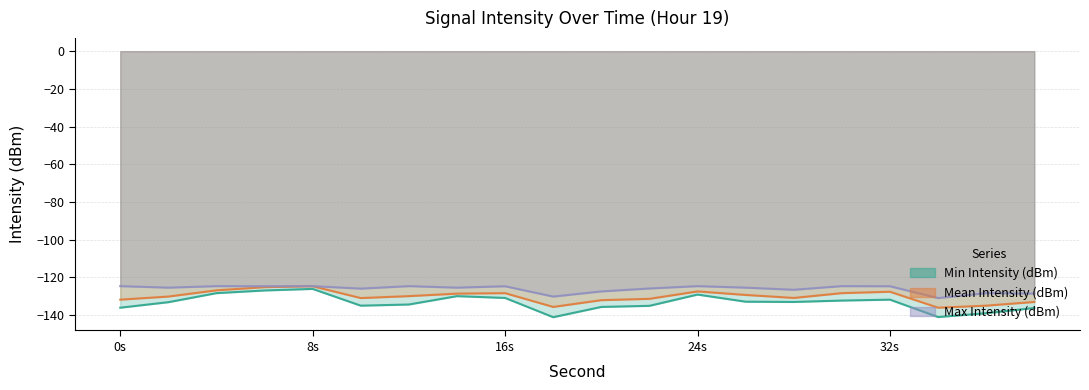

Reading left to right, what are all the values shown in this chart?

Min Intensity (dBm): -136.2	-133.2	-128.4	-127.0	-126.2	-135.1	-134.5	-130.0	-131.0	-141.2	-135.8	-135.2	-129.2	-133.0	-133.1	-132.4	-131.9	-141.1	-139.1	-136.3
Mean Intensity (dBm): -131.9	-130.2	-126.9	-125.3	-124.8	-131.1	-130.0	-128.7	-128.4	-135.8	-132.2	-131.4	-127.5	-129.4	-131.0	-128.4	-127.7	-136.2	-135.1	-133.1
Max Intensity (dBm): -124.7	-125.5	-124.7	-124.8	-124.7	-126.0	-124.7	-125.5	-124.8	-130.2	-127.5	-126.0	-124.7	-125.5	-126.6	-124.7	-124.8	-131.1	-128.4	-128.7